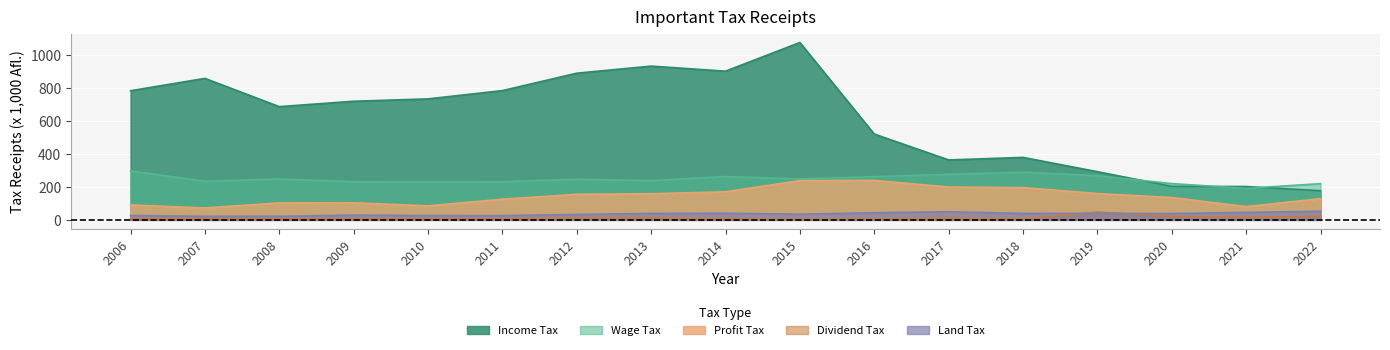

True or false: Dividend Tax and Profit Tax intersect in this chart.

False